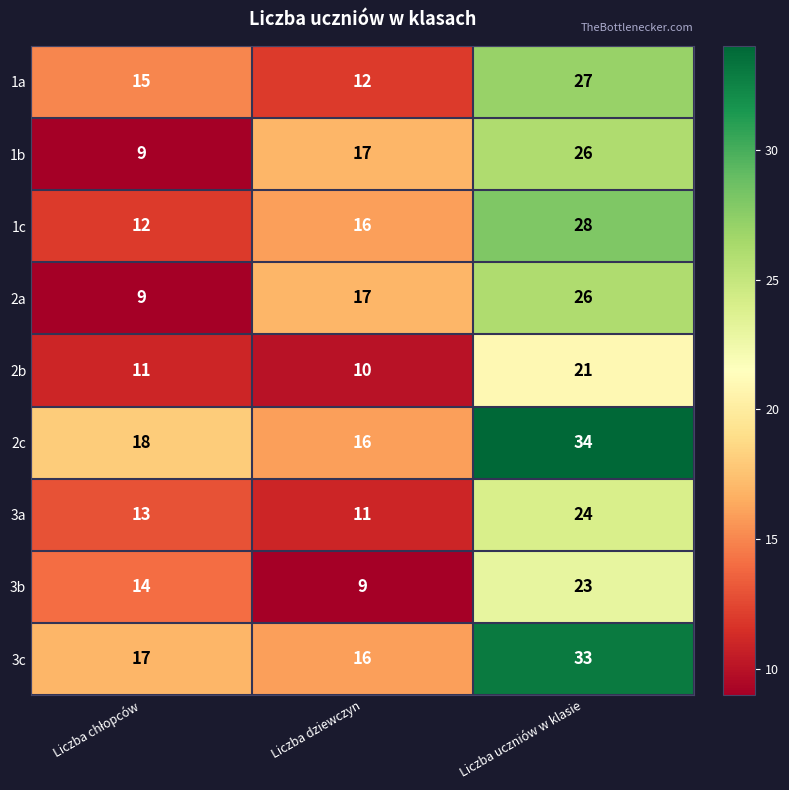

How many distinct data groups are displayed?

9